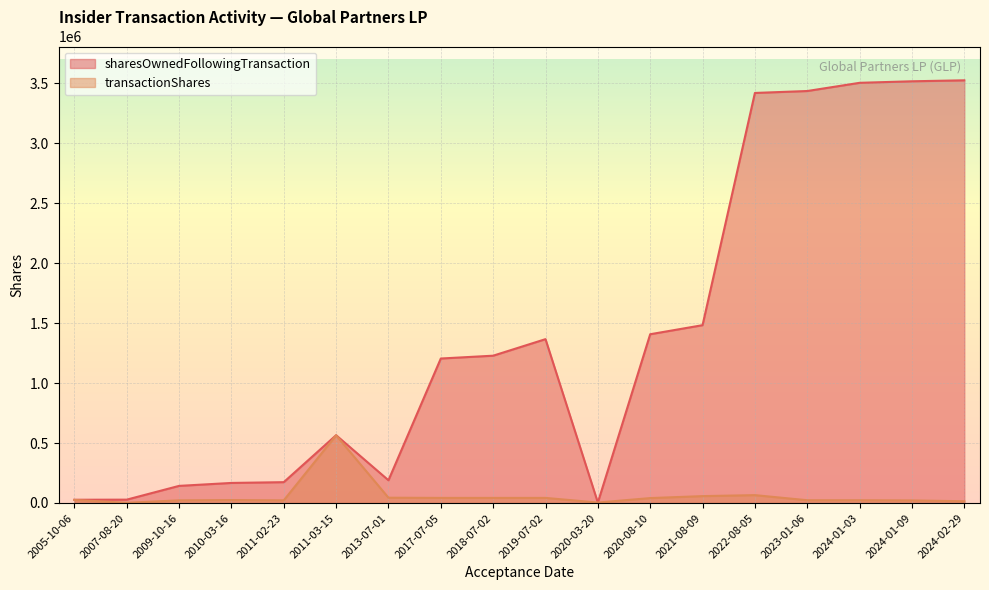

Where is the first local maximum for sharesOwnedFollowingTransaction?

2011-03-15